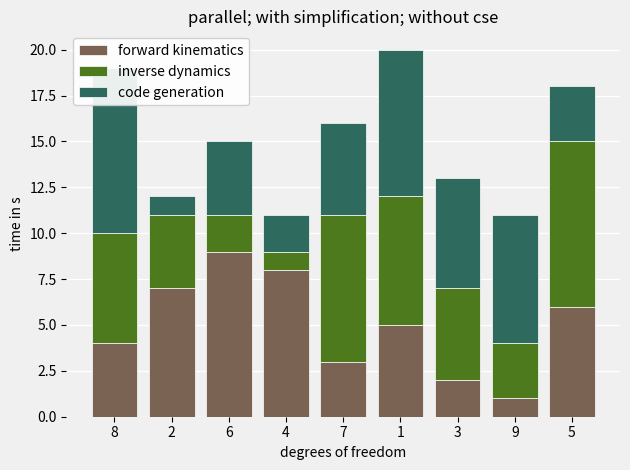

Which has a higher value, 6 or 8?

6